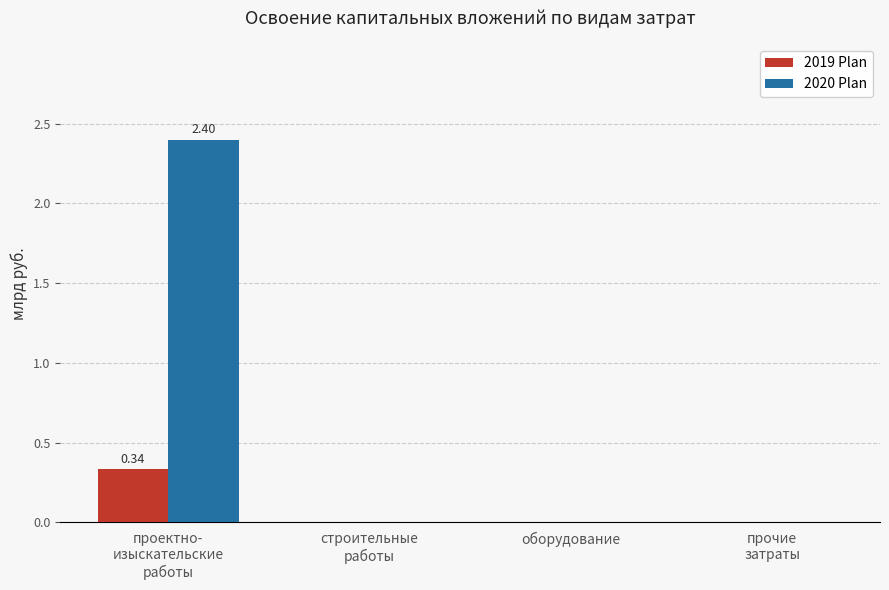

At which category is the sum across all series the highest?

проектно-
изыскательские
работы